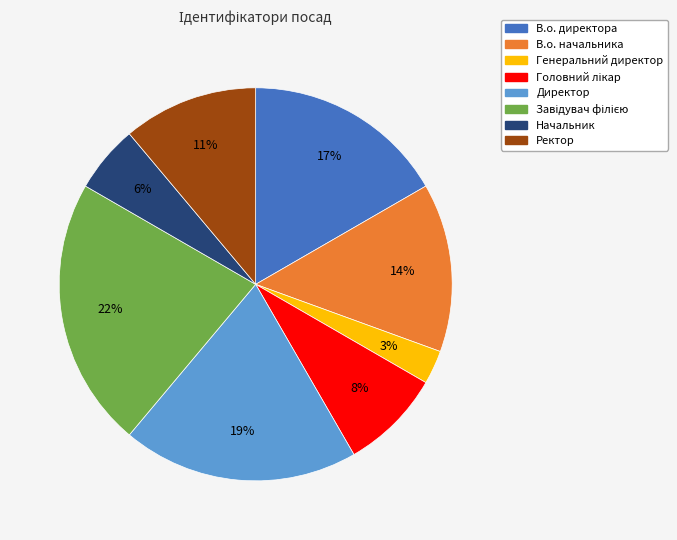

Which has a higher value, Начальник or Генеральний директор?

Начальник